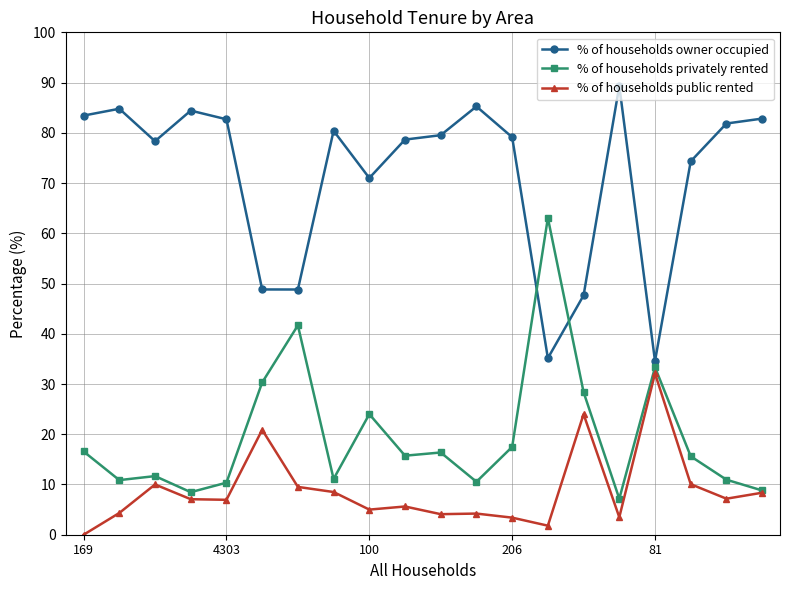

How many values in % of households public rented are above zero?

19